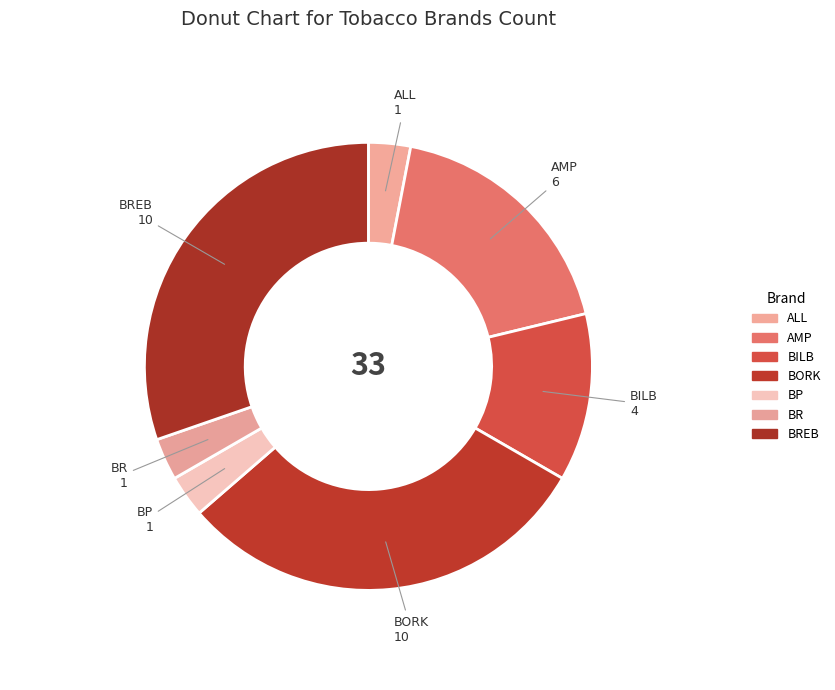

Which slice is the smallest?

ALL